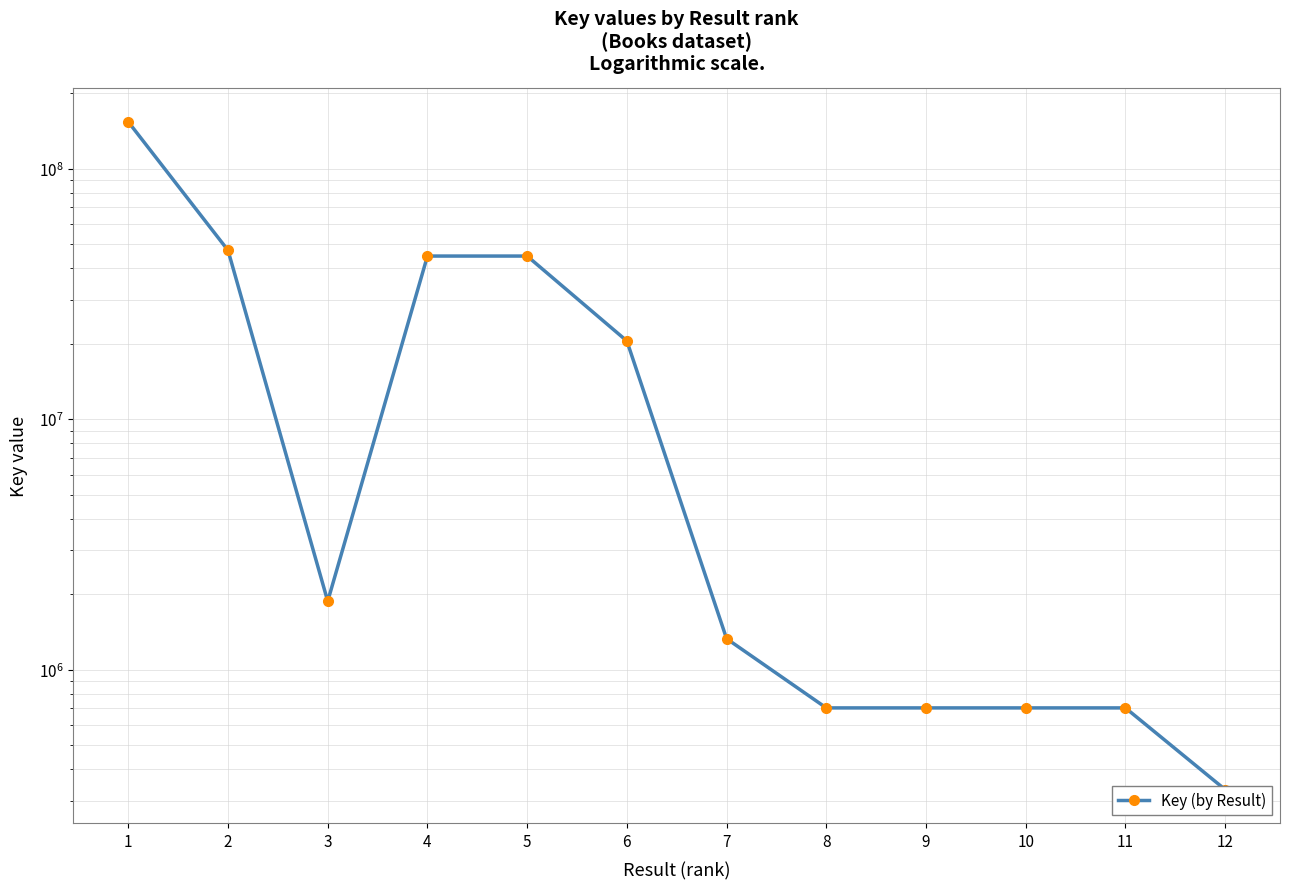

Which label corresponds to the largest value in the chart?

1